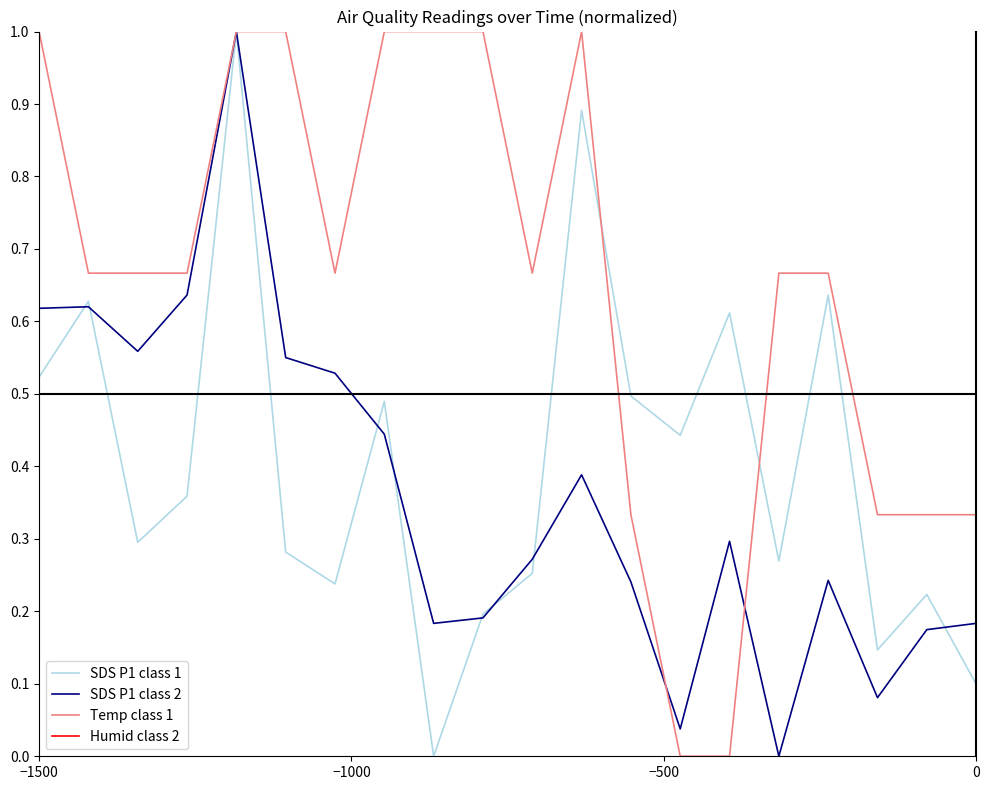

Which series has the largest total across all categories?

Temp class 1